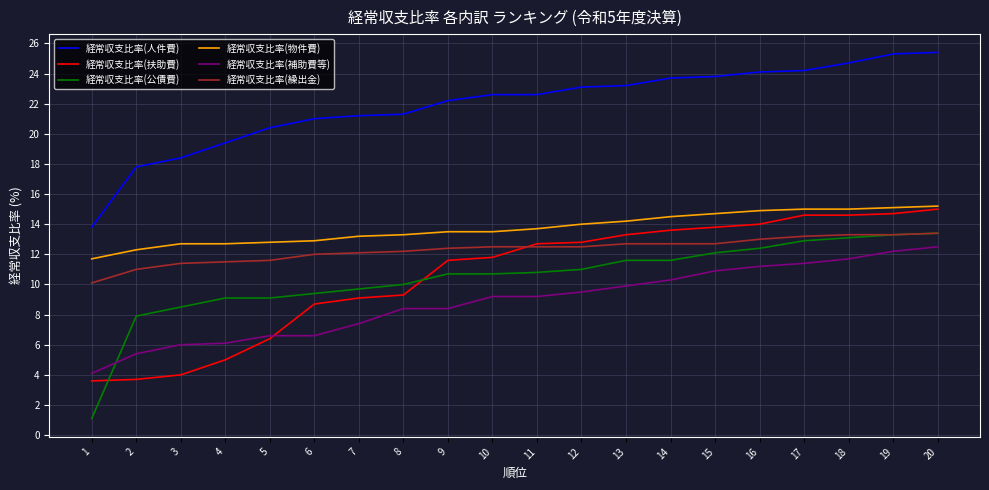

Which series has the widest spread of values?

経常収支比率(公債費)